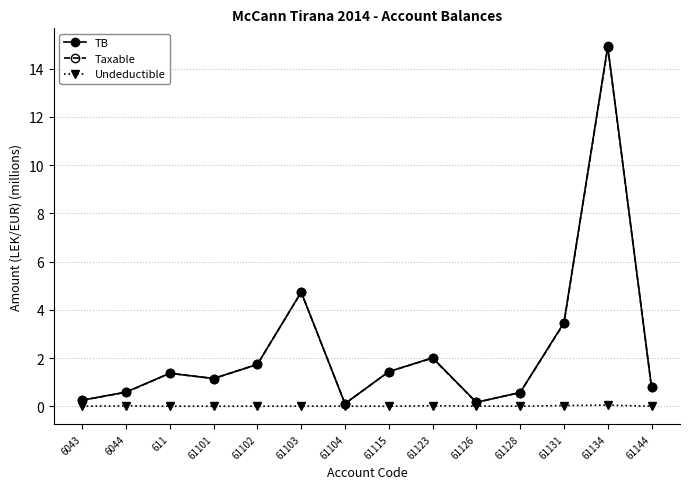

Is it true that TB equals 4.7 at 61103?

True